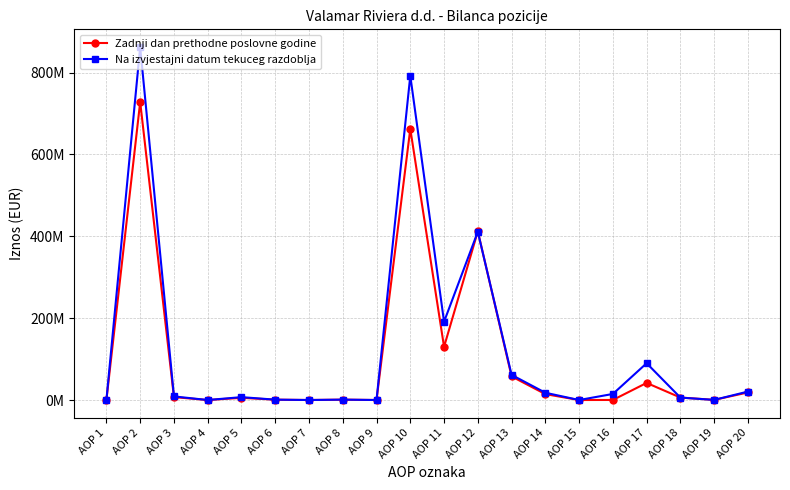

What is the spread (max minus min) of values at AOP 11?

61265261